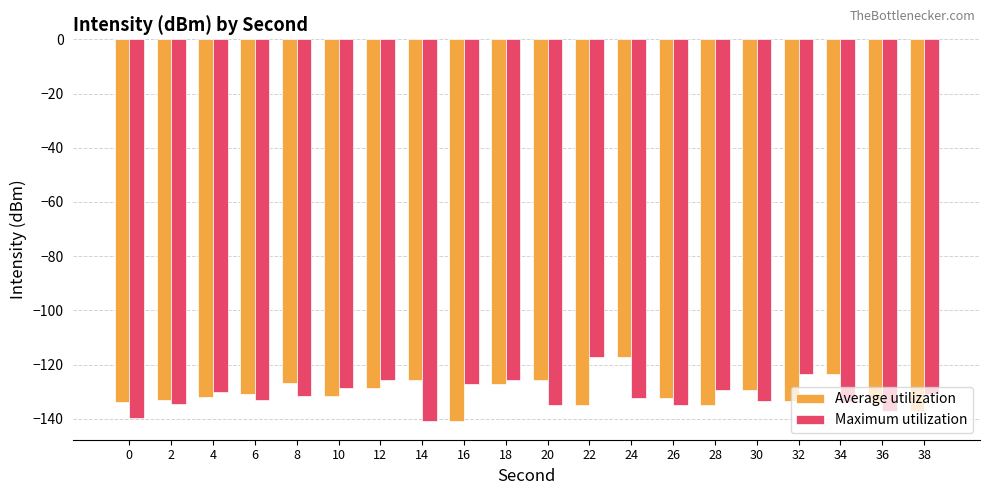

What is the sum of the Maximum utilization values at 24 and 26?

-267.1